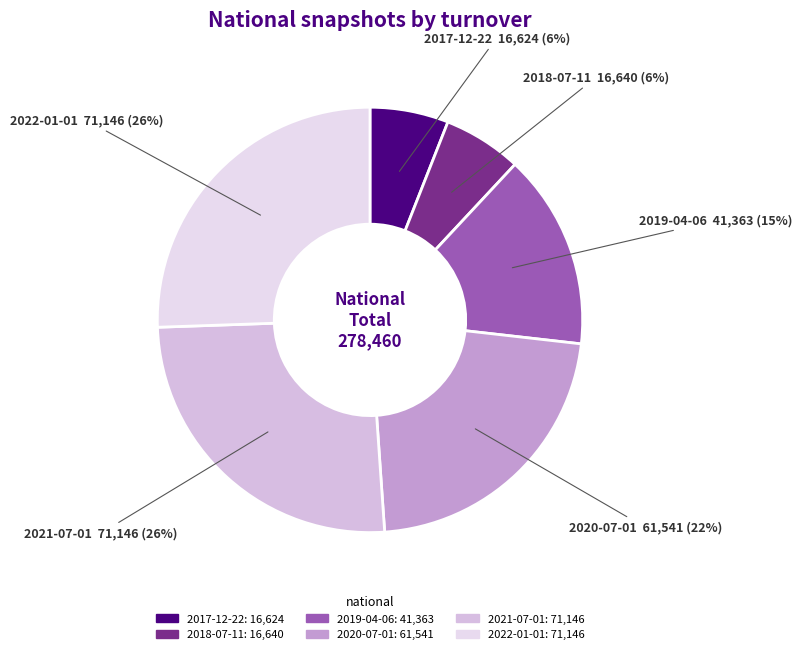

Combined, do 2018-07-11 and 2021-07-01 account for over 50%?

No